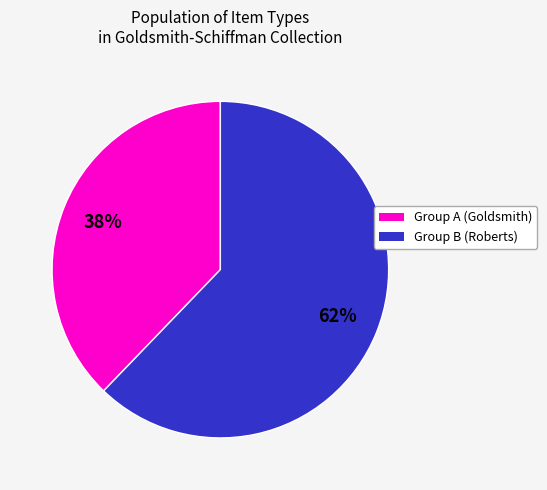

To the nearest percent, what is the average slice percentage?

50%